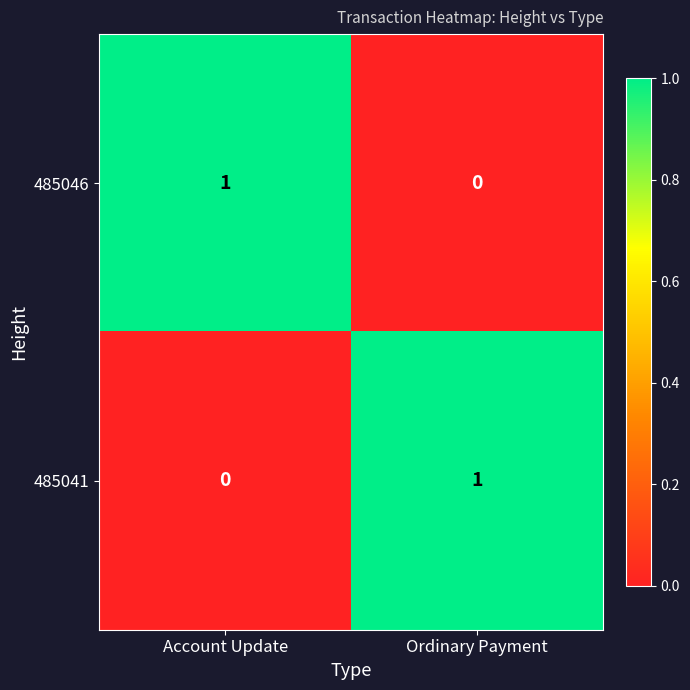

Count the number of data series in this chart.

2